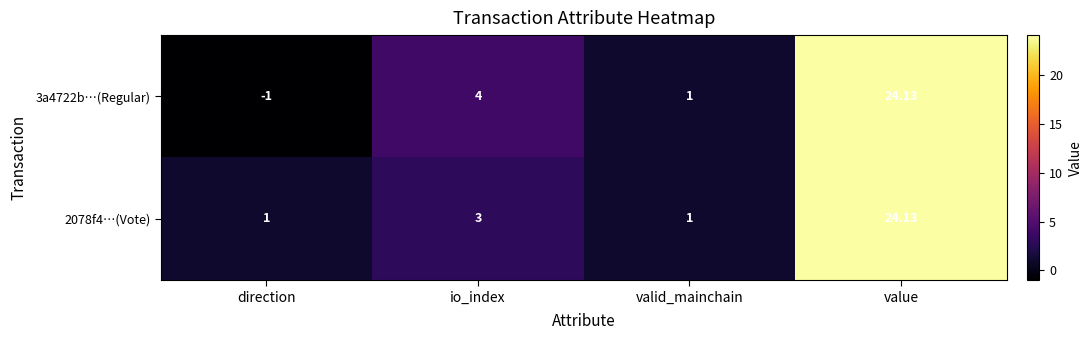

Which category has the lowest value across all series?

direction